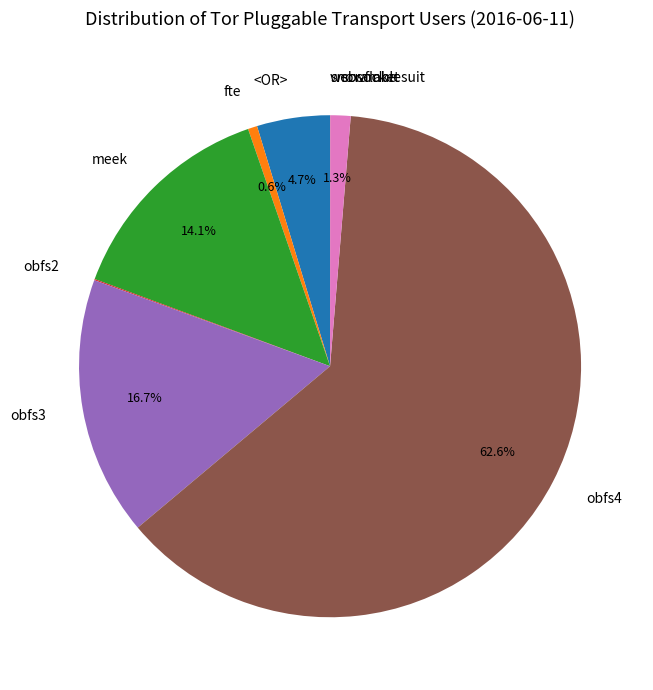

Which slice is the largest?

obfs4